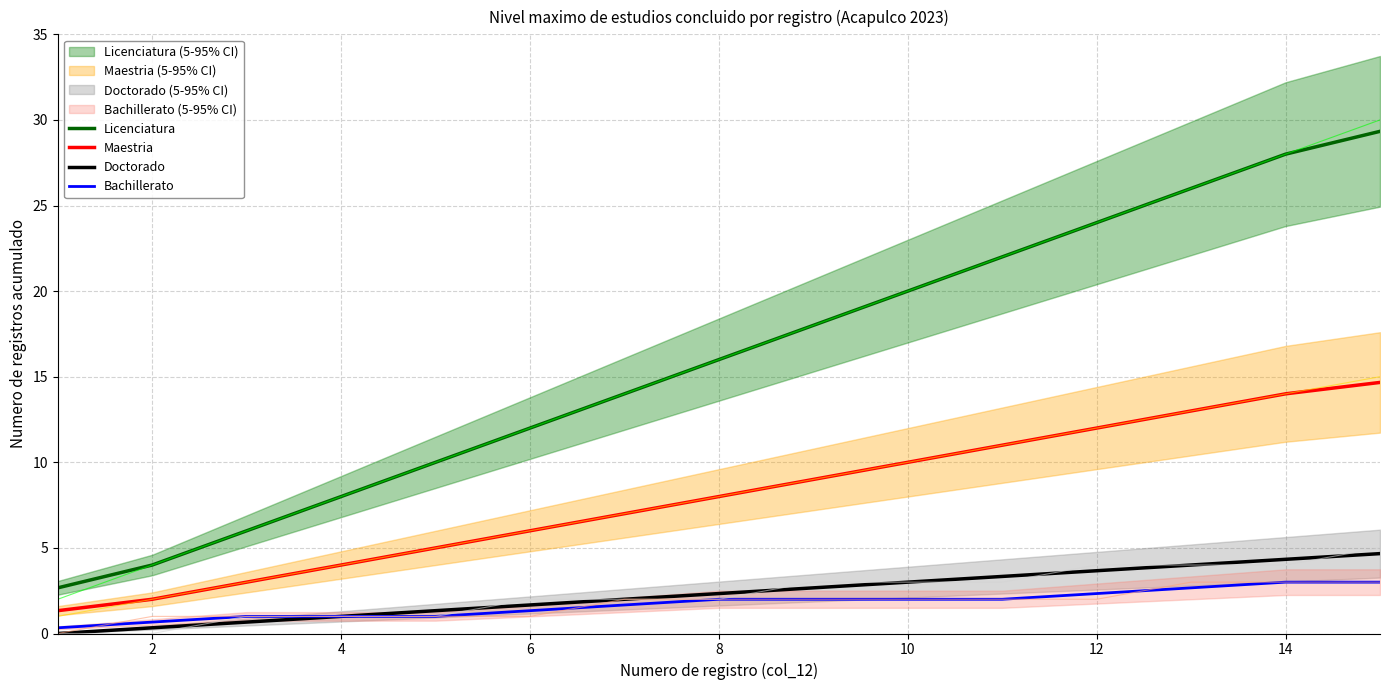

What is the value of the Doctorado point at the 3rd from the left?

0.7